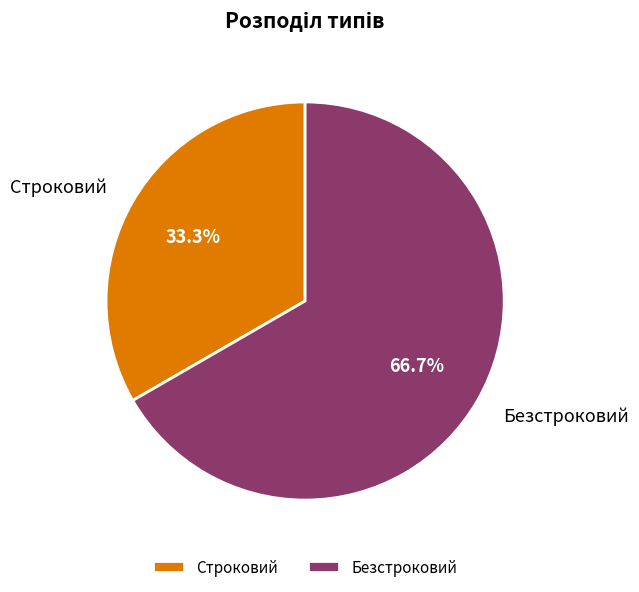

True or false: Безстроковий accounts for 67% of the total.

True